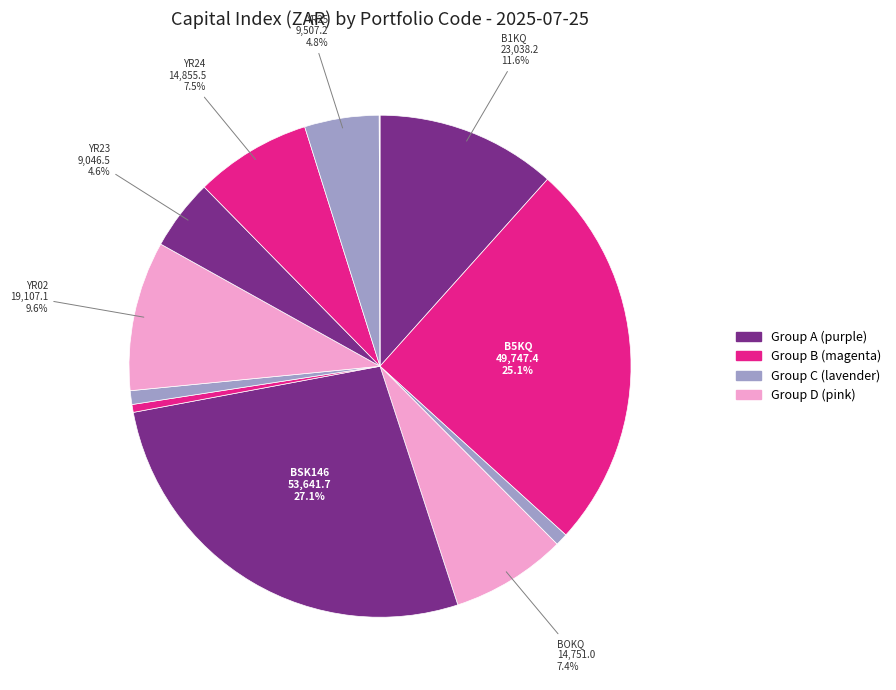

To the nearest percent, what is the average slice percentage?

8%